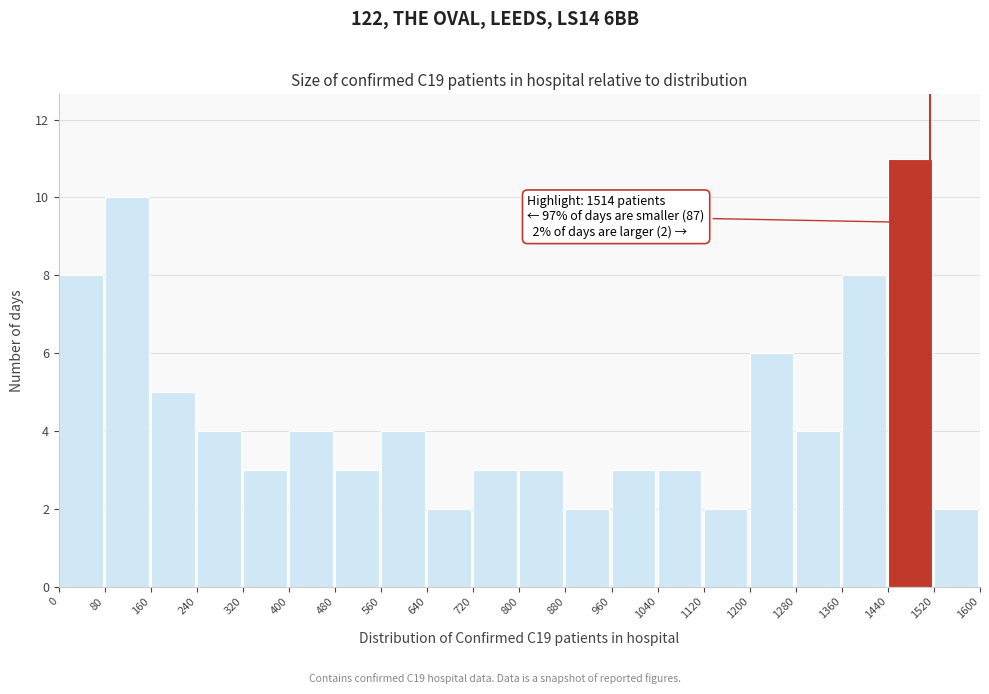

Over which range of the x-axis is the bar tallest?

1440 to 1520